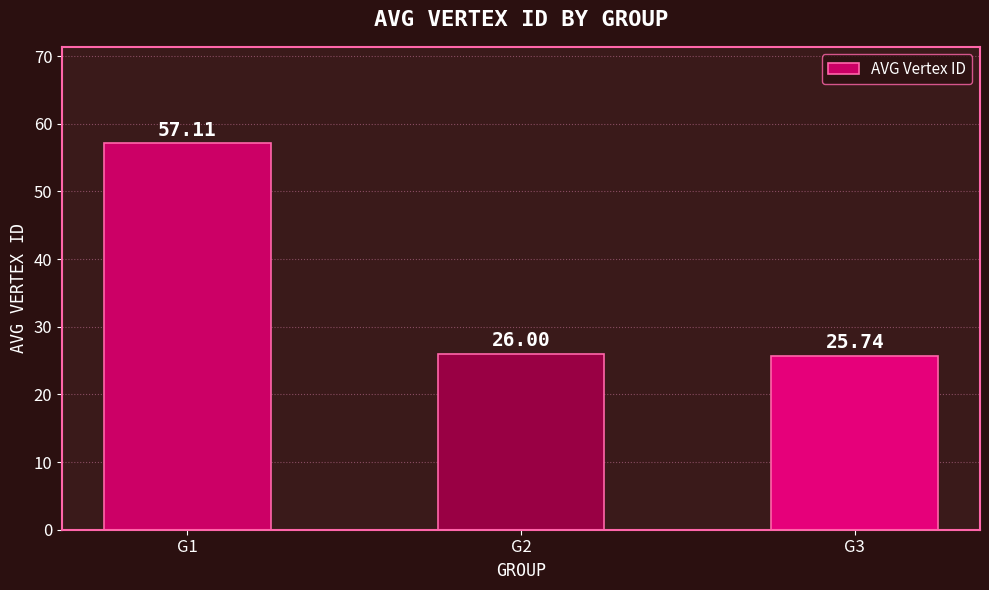

Where does the data first go above 26?

G1